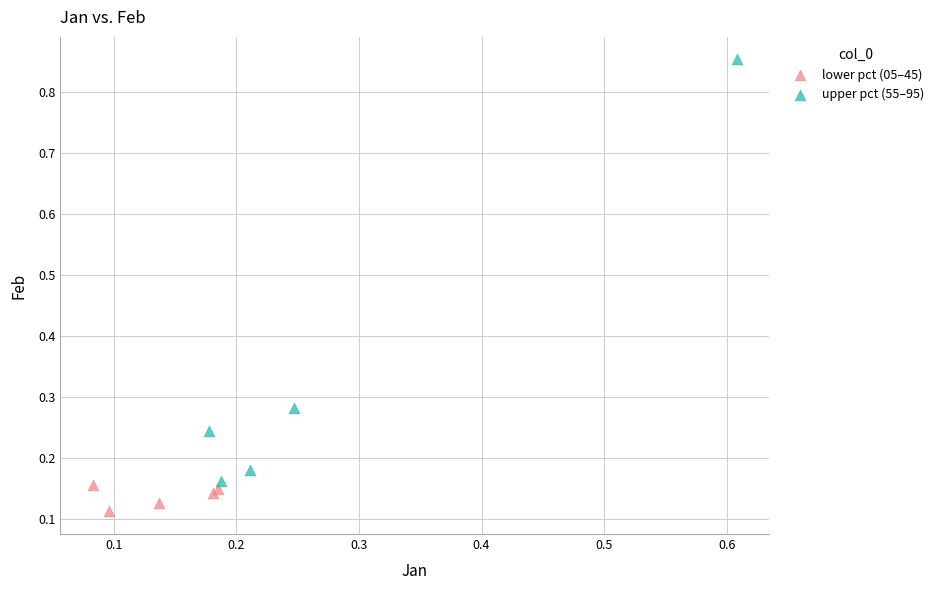

Which series contains the lowest Y value?

lower pct (05–45)